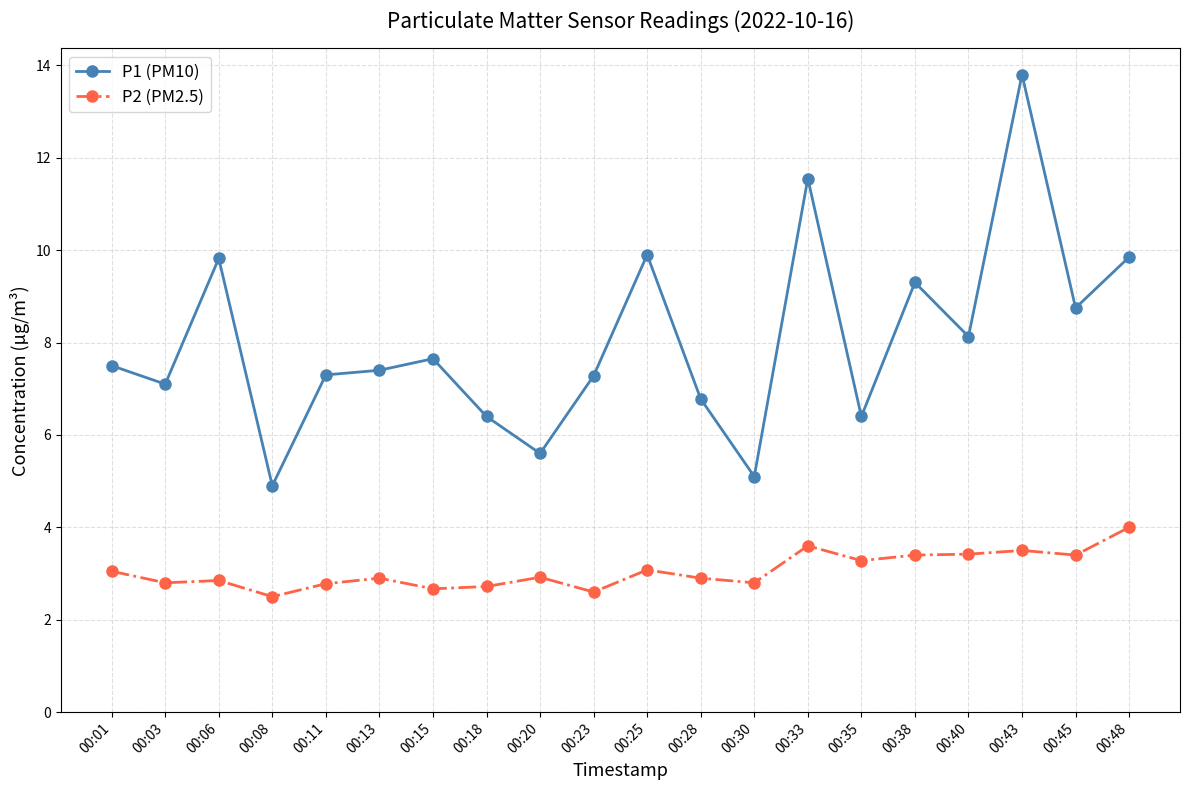

Which category has the highest value in the P1 (PM10) series?

00:43